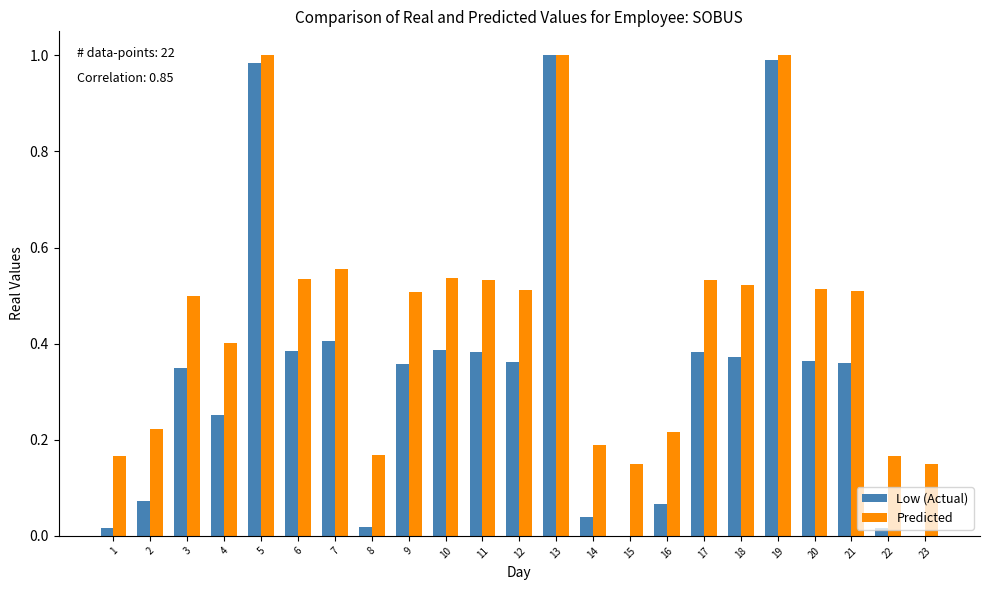

What is the value of the Predicted bar at the 2nd from the left?

0.2